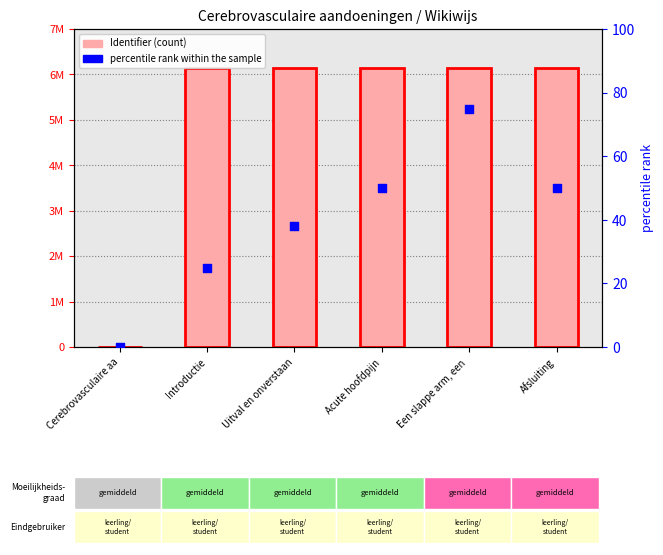

Is the value of Identifier at Introductie greater than the value of percentile rank within the sample at Afsluiting?

Yes